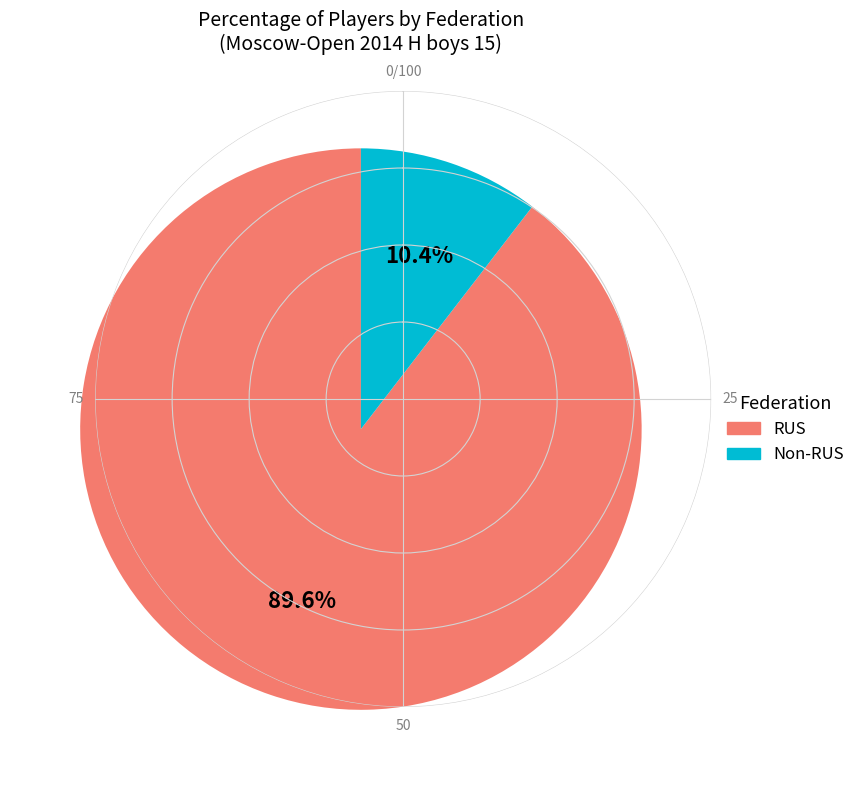

To the nearest percent, what percentage of the pie is RUS?

90%